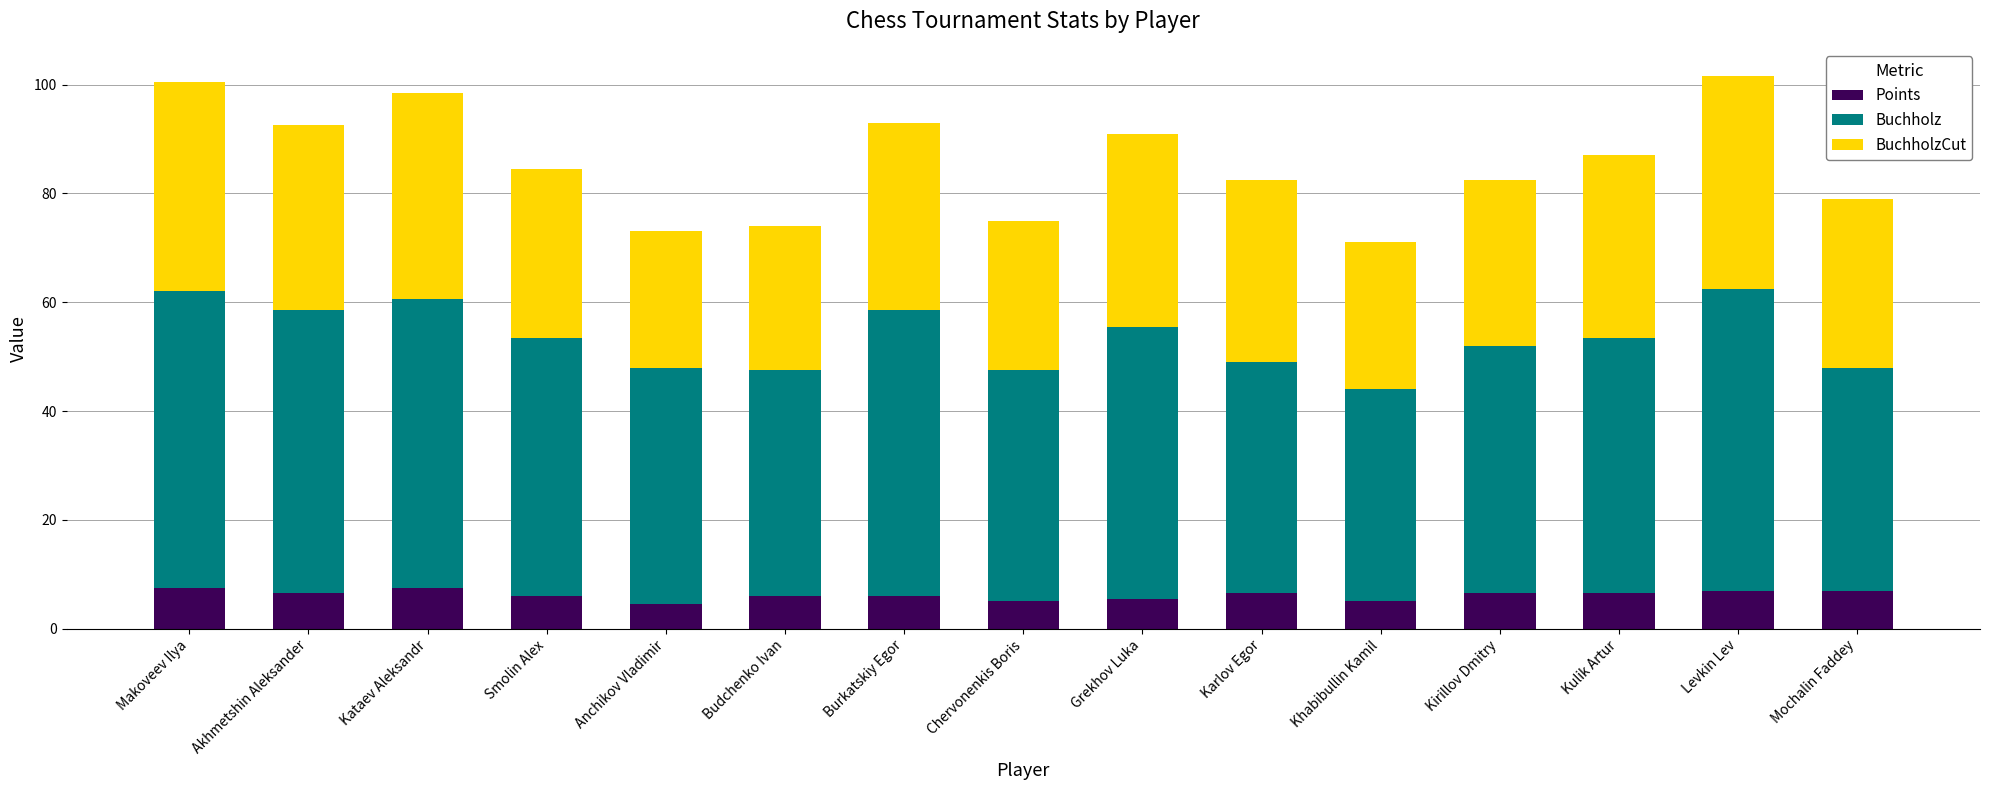

What is the lowest value of the Points series?

4.5